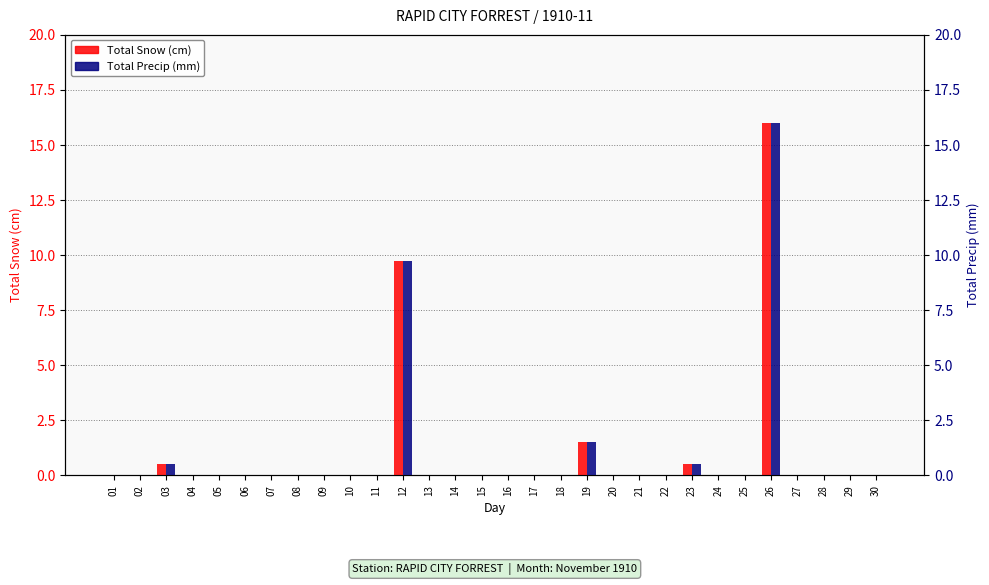

Rank the series at 09 from highest to lowest value.

Total Snow (cm), Total Precip (mm)